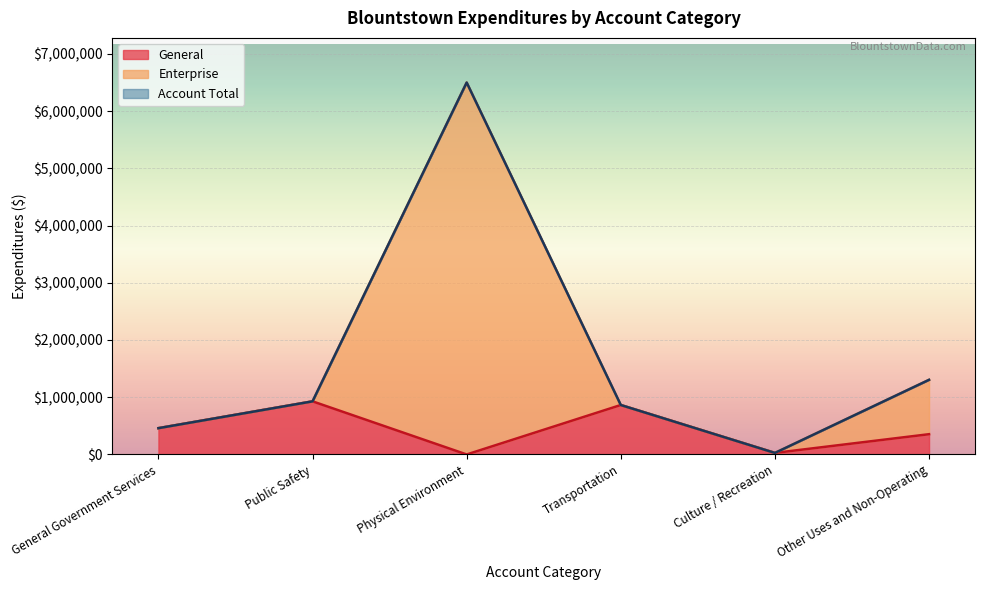

What is the label of the 1st point from the left?

General Government Services